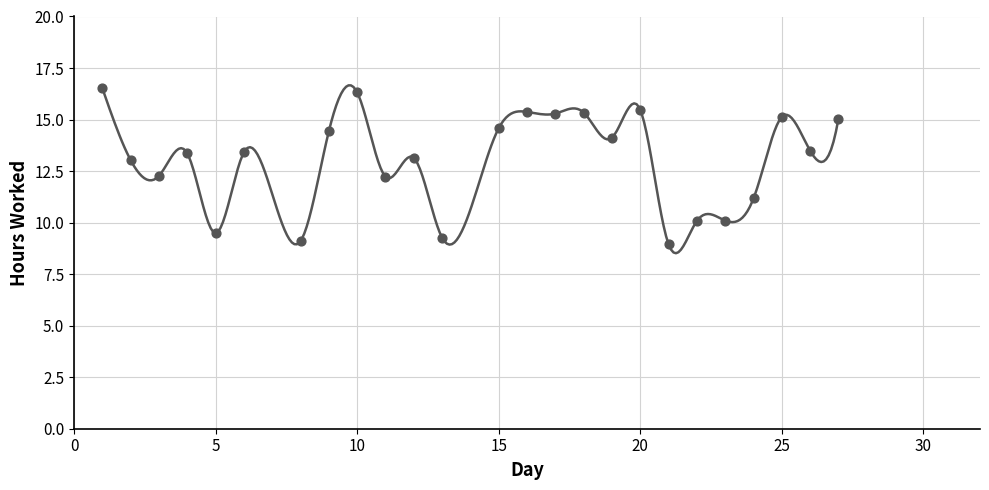

Between 21 and 24, which is larger?

24